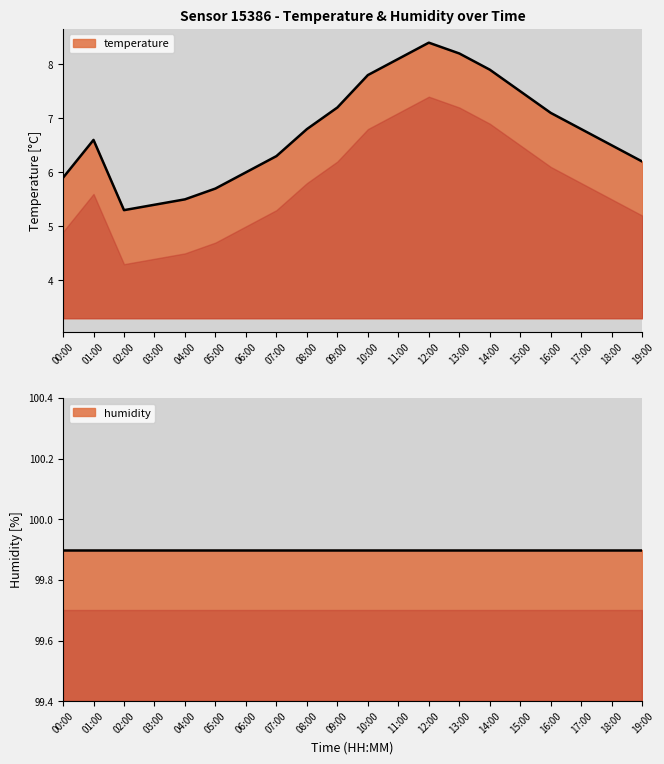

Between 14:00 and 02:00, which is larger?

14:00